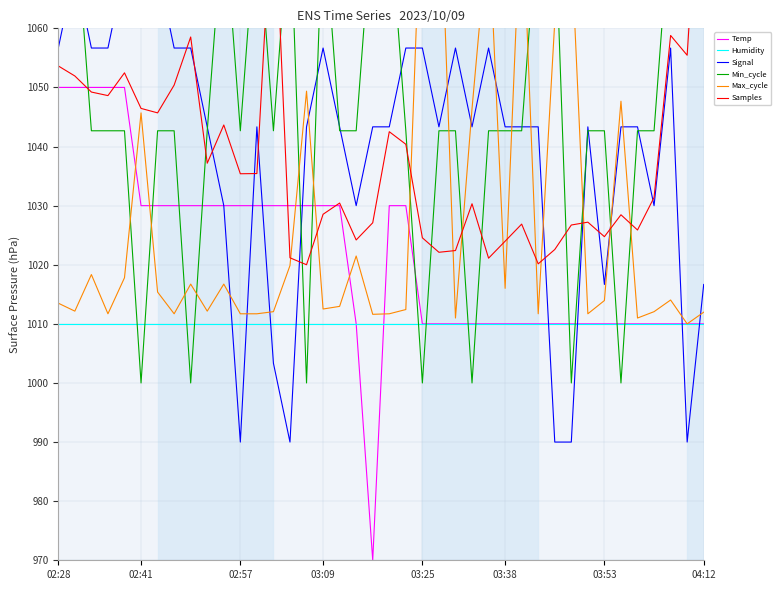

True or false: Temp has more than 1 interior local peaks.

False